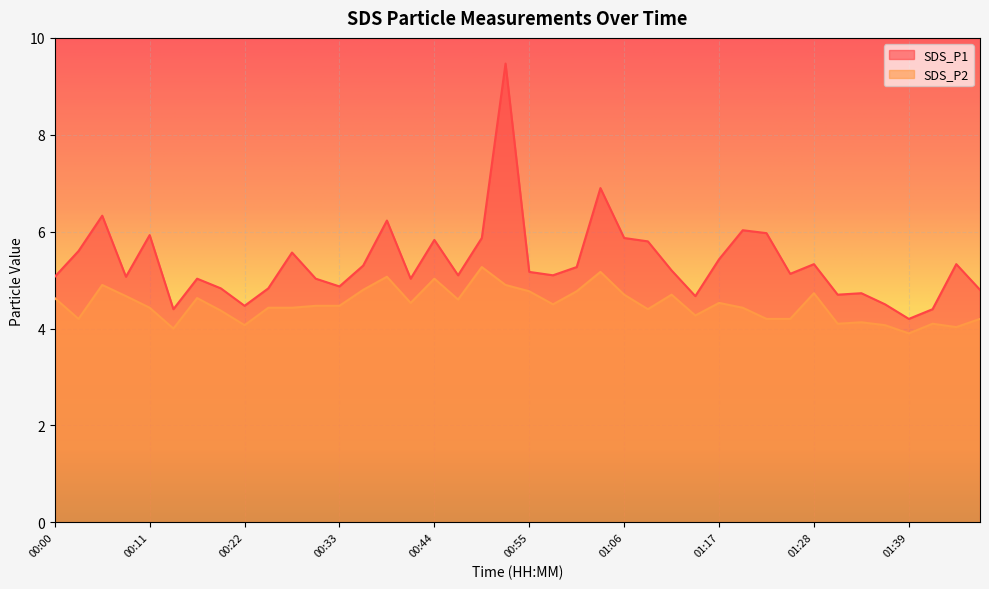

Reading left to right, list all the values displayed in this chart.

SDS_P1: 5.1	5.6	6.3	5.1	5.9	4.4	5.0	4.8	4.5	4.8	5.6	5.0	4.9	5.3	6.2	5.0	5.8	5.1	5.9	9.5	5.2	5.1	5.3	6.9	5.9	5.8	5.2	4.7	5.4	6.0	6.0	5.1	5.3	4.7	4.7	4.5	4.2	4.4	5.3	4.8
SDS_P2: 4.6	4.2	4.9	4.7	4.4	4.0	4.6	4.4	4.1	4.4	4.4	4.5	4.5	4.8	5.1	4.5	5.0	4.6	5.3	4.9	4.8	4.5	4.8	5.2	4.7	4.4	4.7	4.3	4.5	4.4	4.2	4.2	4.7	4.1	4.1	4.1	3.9	4.1	4.0	4.2